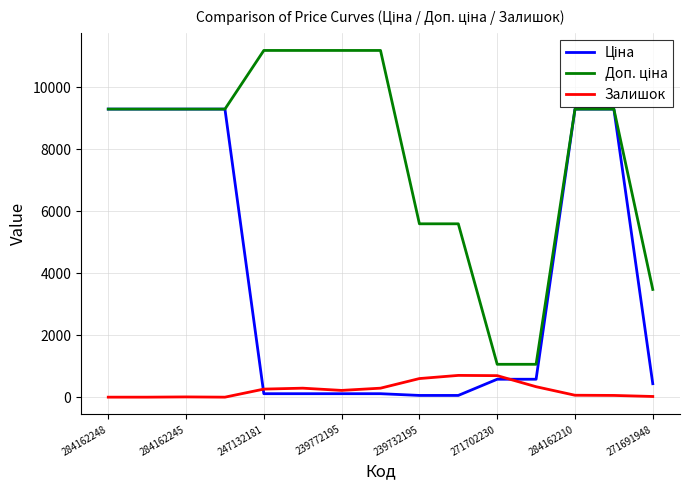

What is the greatest value displayed?

11182.0